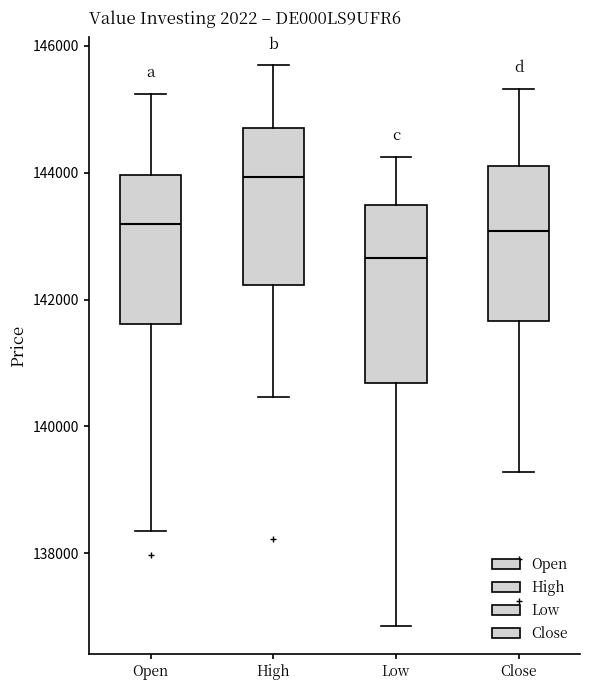

Reading left to right, read every box against the y-axis: the position of its median line, the range the box covers, and the ends of its whiskers. The values are not printed on the chart, so give them approximately, as read against the axis.

Open: median 143200, box 141600 to 144000, whiskers 138400 to 145200
High: median 144000, box 142200 to 144800, whiskers 140400 to 145600
Low: median 142600, box 140600 to 143400, whiskers 136800 to 144200
Close: median 143000, box 141600 to 144200, whiskers 139200 to 145400